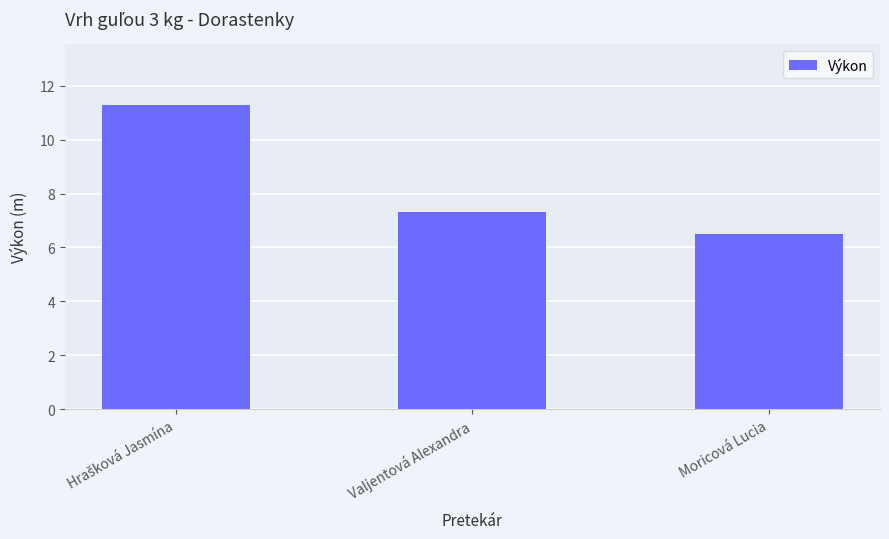

Are the bars horizontal?

No